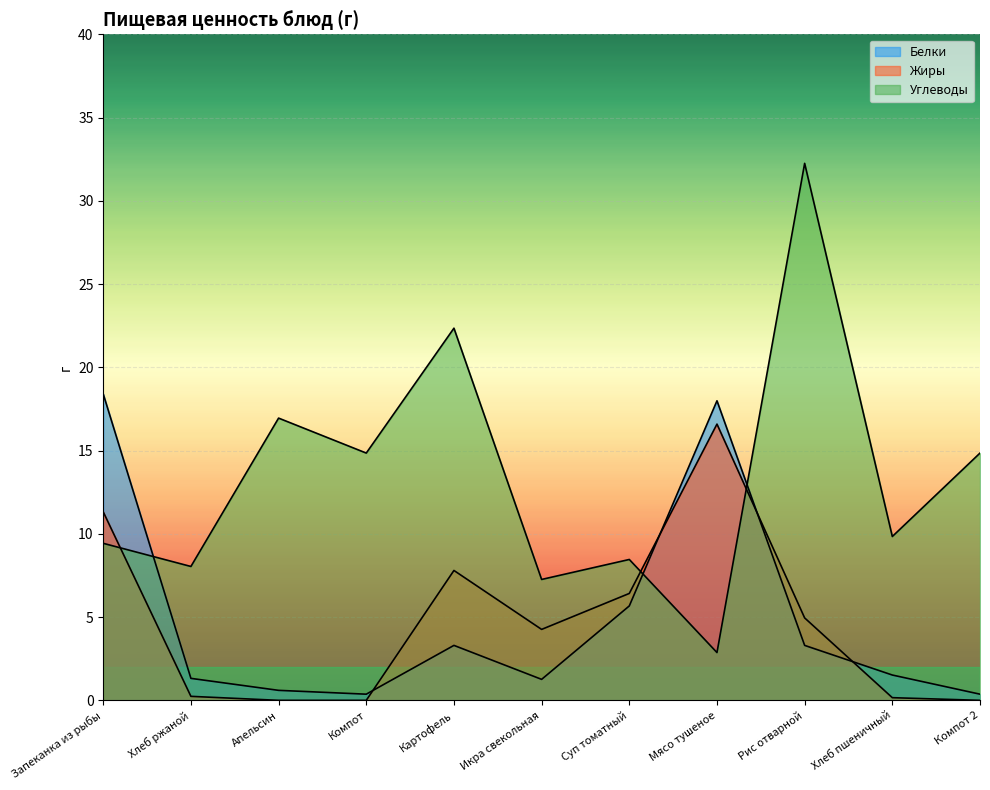

True or false: Белки has a value of 18.0 at Мясо тушеное.

True